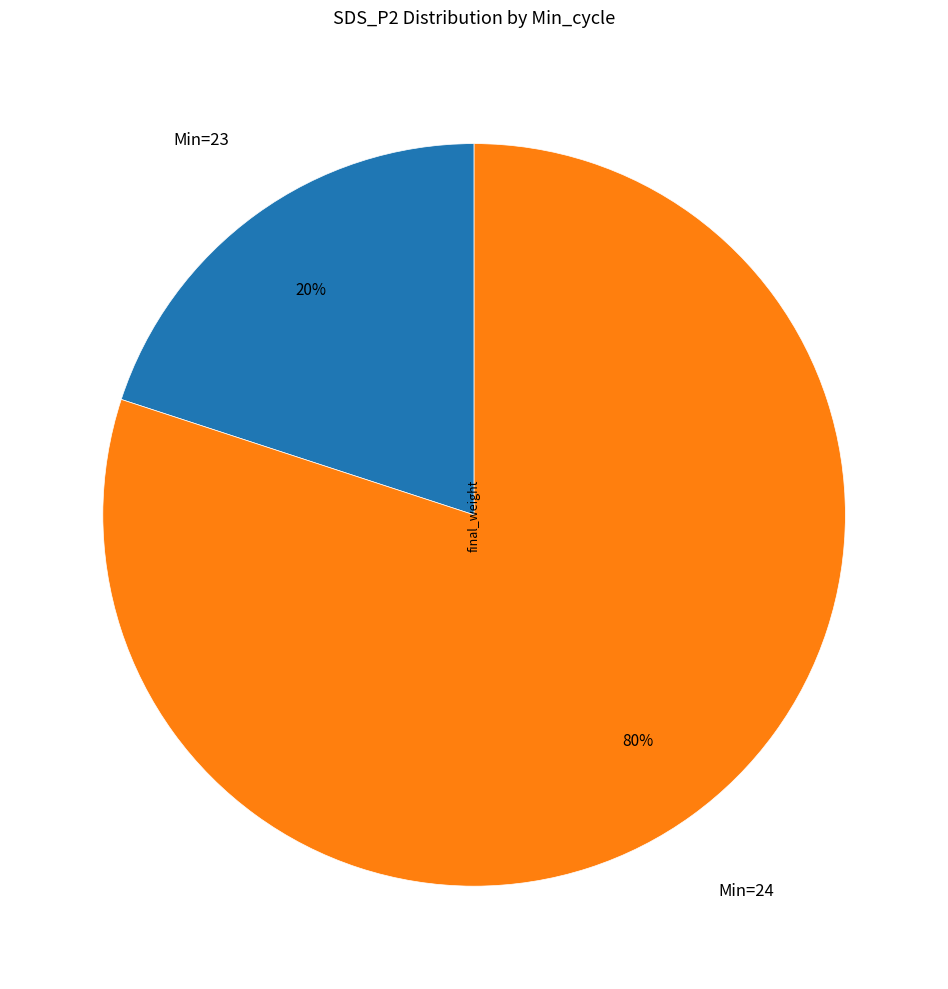

Count the number of slices in the pie.

2